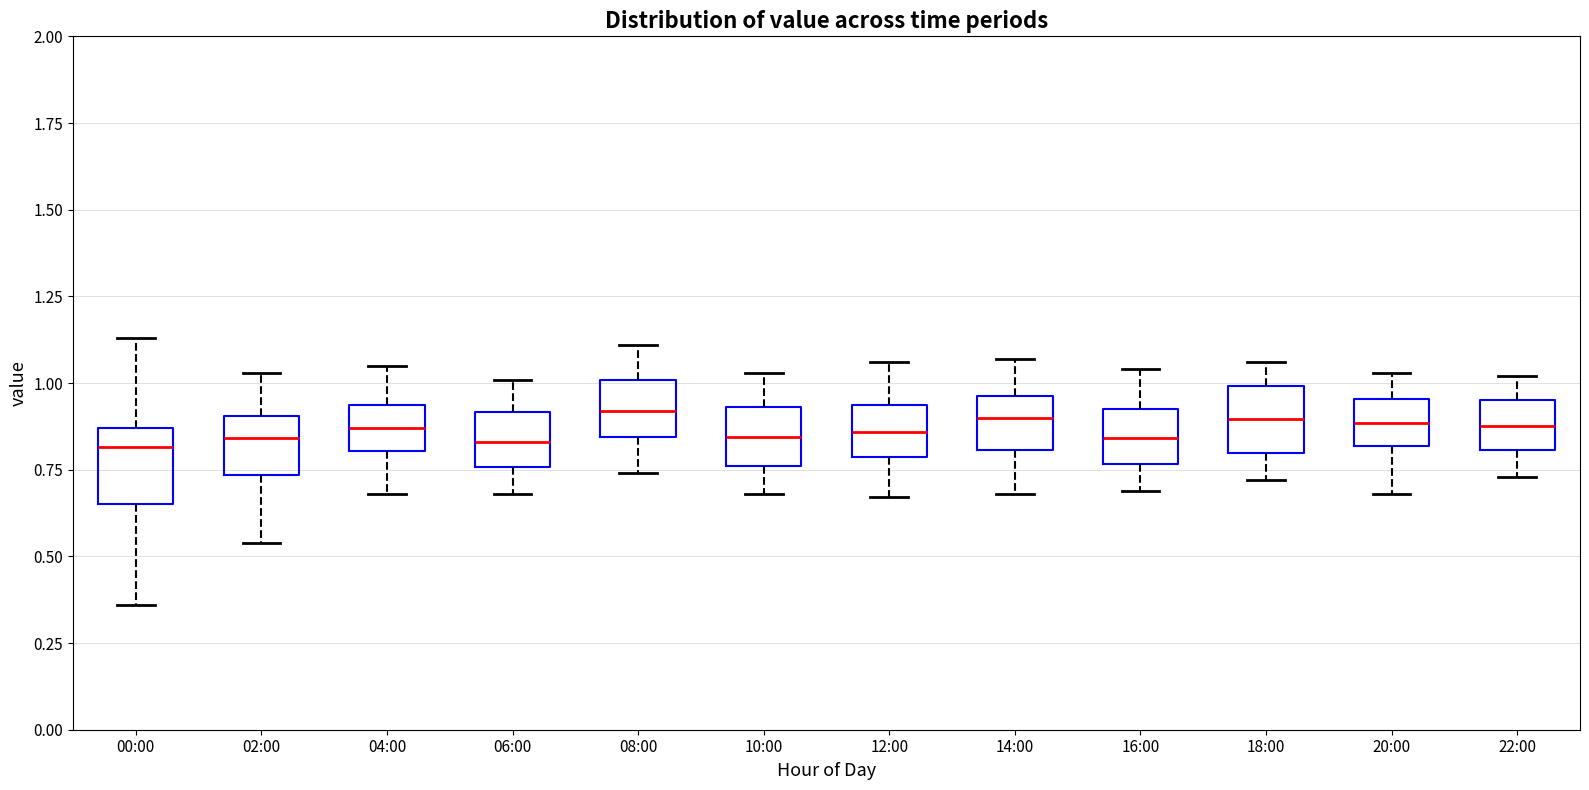

Reading left to right, transcribe this box plot: for each box, give where its median line is, the range the box spans, and where its two whiskers end, as read against the y-axis. The values are not printed on the chart, so give them approximately, as read against the axis.

00:00: median 0.80, box 0.65 to 0.85, whiskers 0.35 to 1.15
02:00: median 0.85, box 0.75 to 0.90, whiskers 0.55 to 1.05
04:00: median 0.85, box 0.80 to 0.95, whiskers 0.70 to 1.05
06:00: median 0.85, box 0.75 to 0.90, whiskers 0.70 to 1.00
08:00: median 0.90, box 0.85 to 1.00, whiskers 0.75 to 1.10
10:00: median 0.85, box 0.75 to 0.95, whiskers 0.70 to 1.05
12:00: median 0.85, box 0.80 to 0.95, whiskers 0.65 to 1.05
14:00: median 0.90, box 0.80 to 0.95, whiskers 0.70 to 1.05
16:00: median 0.85, box 0.75 to 0.95, whiskers 0.70 to 1.05
18:00: median 0.90, box 0.80 to 1.00, whiskers 0.70 to 1.05
20:00: median 0.90, box 0.80 to 0.95, whiskers 0.70 to 1.05
22:00: median 0.90, box 0.80 to 0.95, whiskers 0.75 to 1.00